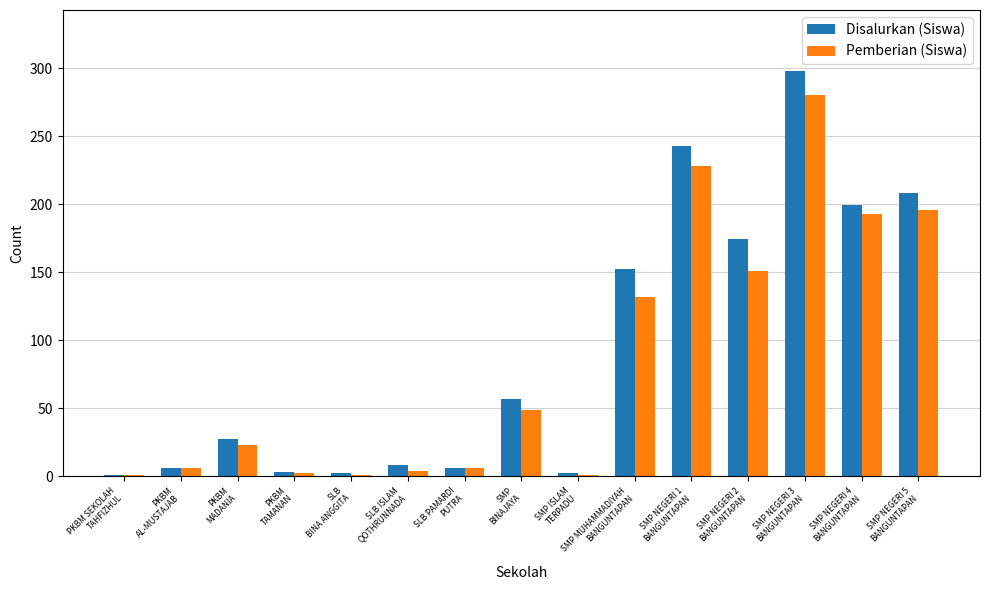

What is the greatest value displayed?

298